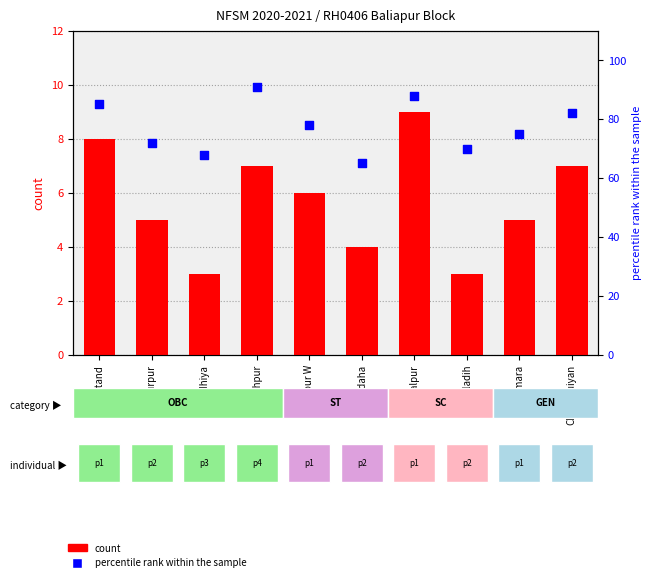

What are all the series names shown in the legend?

count, percentile rank within the sample